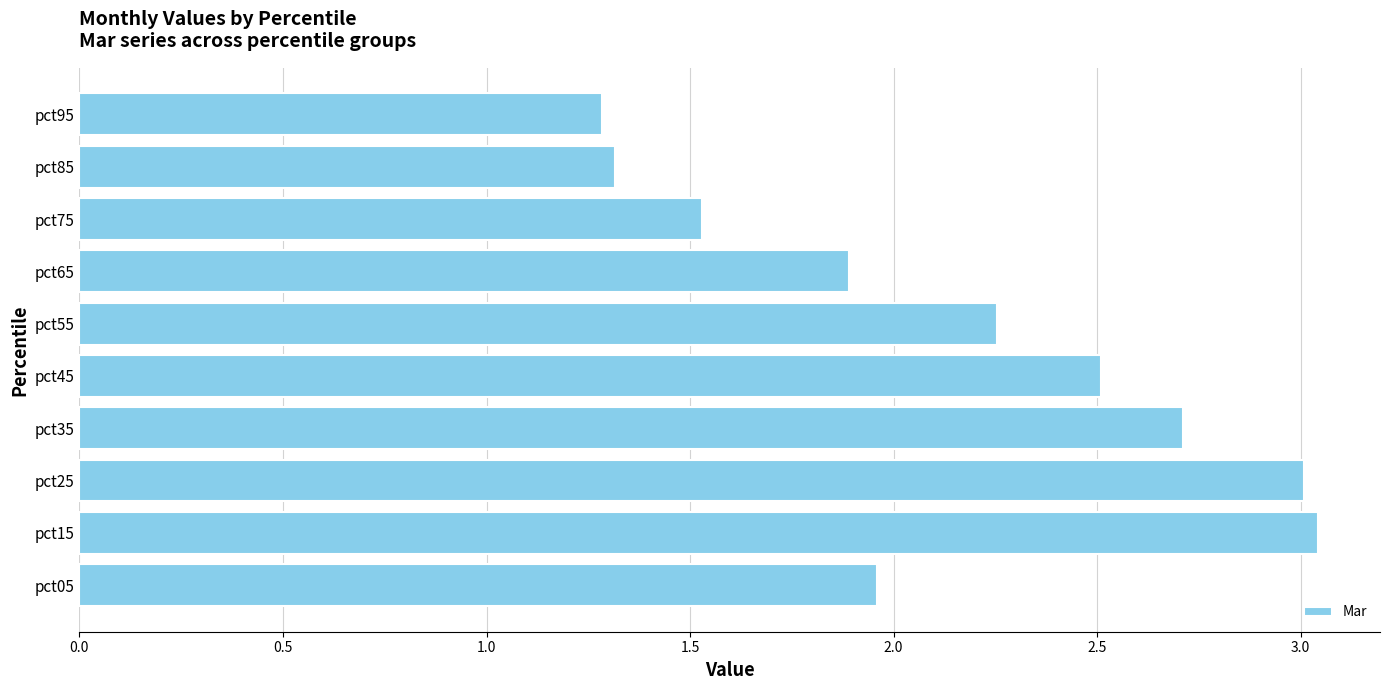

Is it true that the value at pct55 is 1.4?

False